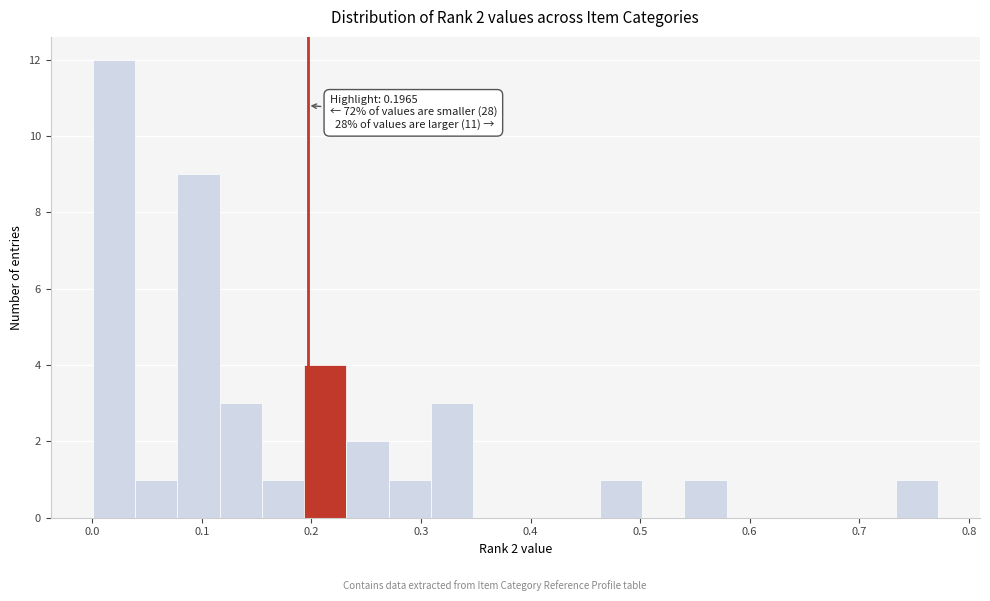

Read against the x-axis, roughly where is the centre of the tallest bar?

0.02